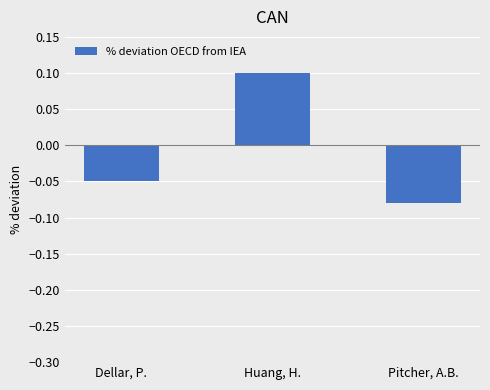

How many values exceed 0?

1